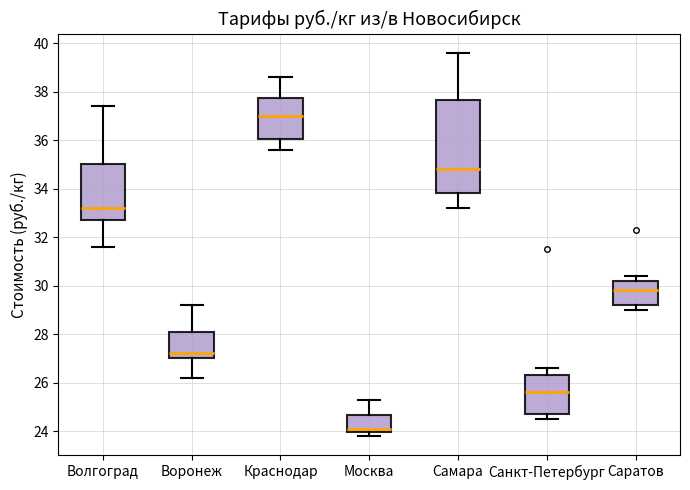

Where is the upper edge of the box for Воронеж on the y-axis? The values are not printed on the chart, so give them approximately, as read against the axis.

28.2